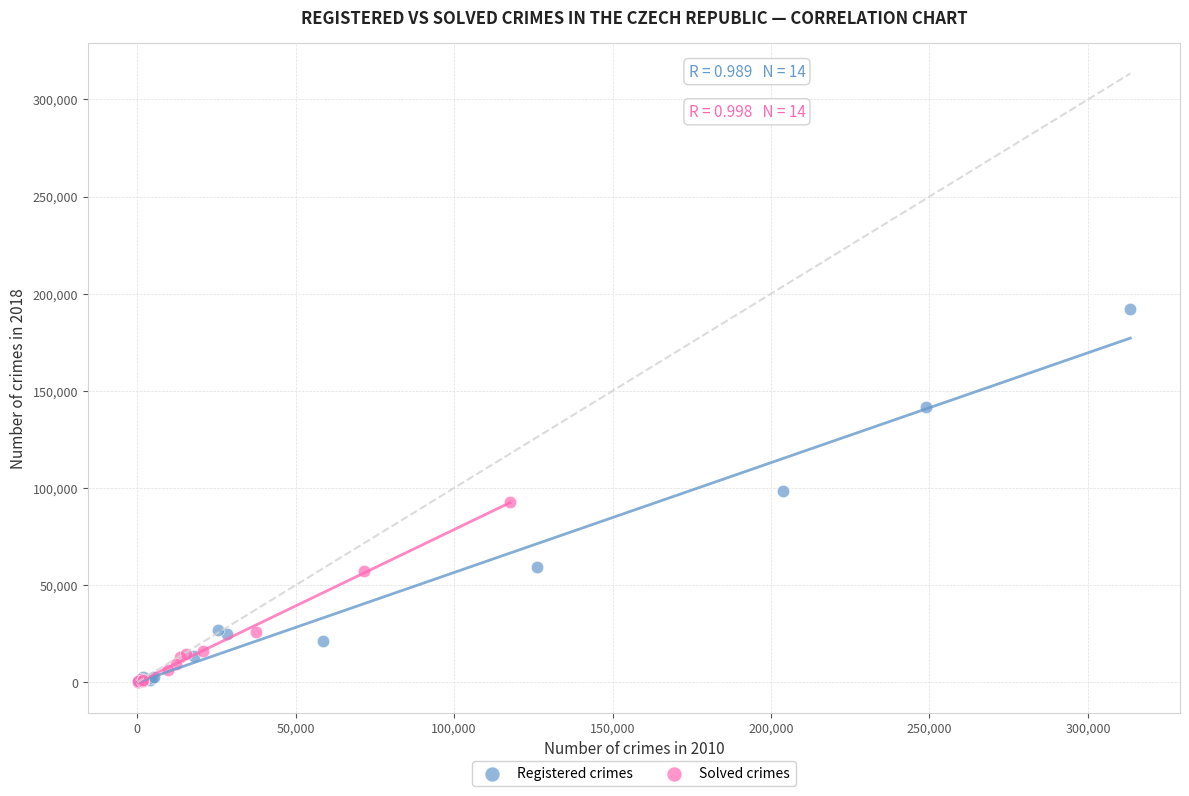

Which series contains the highest Y value?

Registered crimes